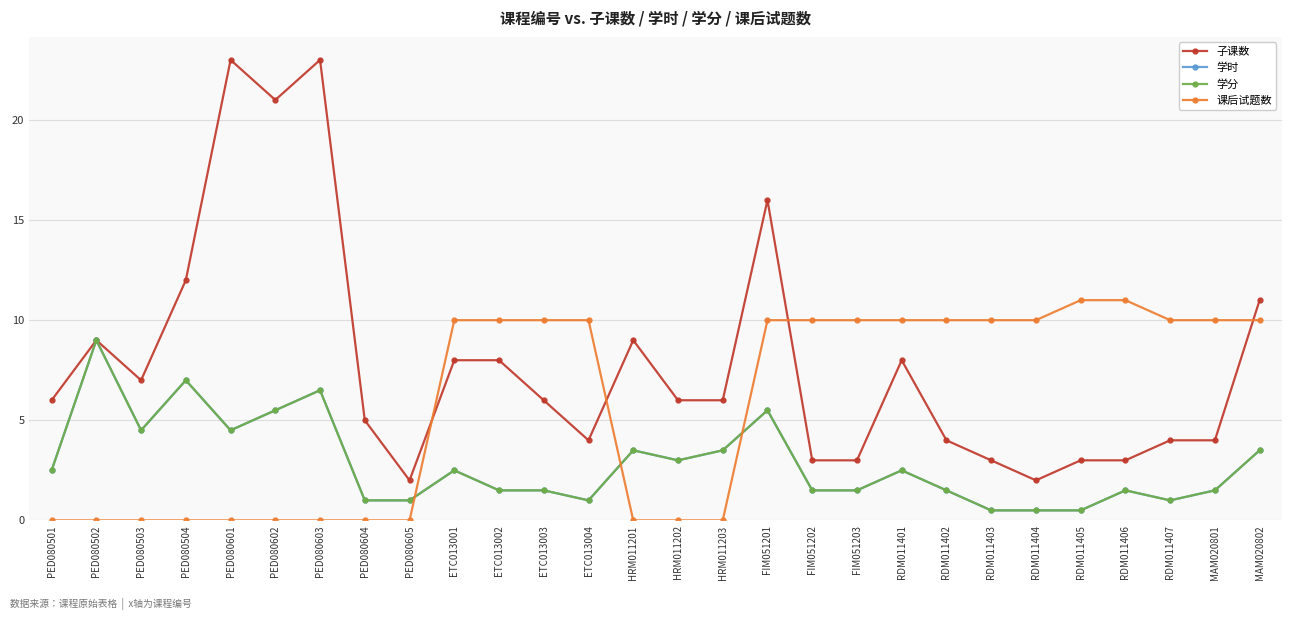

Which series has the largest total across all categories?

子课数